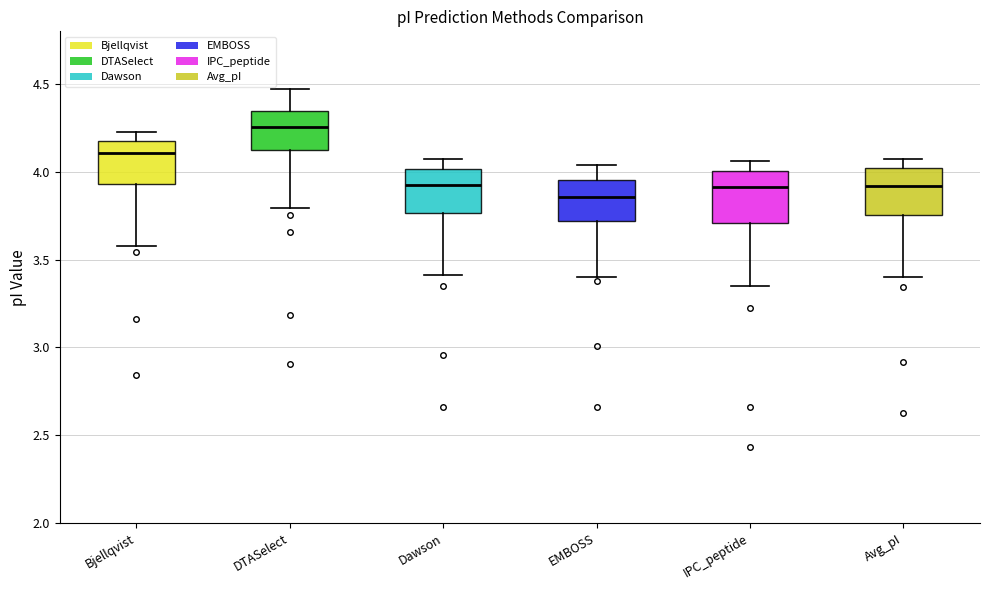

Reading left to right, transcribe this box plot: for each box, give where its median line is, the range the box spans, and where its two whiskers end, as read against the y-axis. The values are not printed on the chart, so give them approximately, as read against the axis.

Bjellqvist: median 4.10, box 3.95 to 4.20, whiskers 3.60 to 4.25
DTASelect: median 4.25, box 4.10 to 4.35, whiskers 3.80 to 4.45
Dawson: median 3.90, box 3.75 to 4.00, whiskers 3.40 to 4.10
EMBOSS: median 3.85, box 3.70 to 3.95, whiskers 3.40 to 4.05
IPC_peptide: median 3.90, box 3.70 to 4.00, whiskers 3.35 to 4.05
Avg_pI: median 3.90, box 3.75 to 4.00, whiskers 3.40 to 4.05